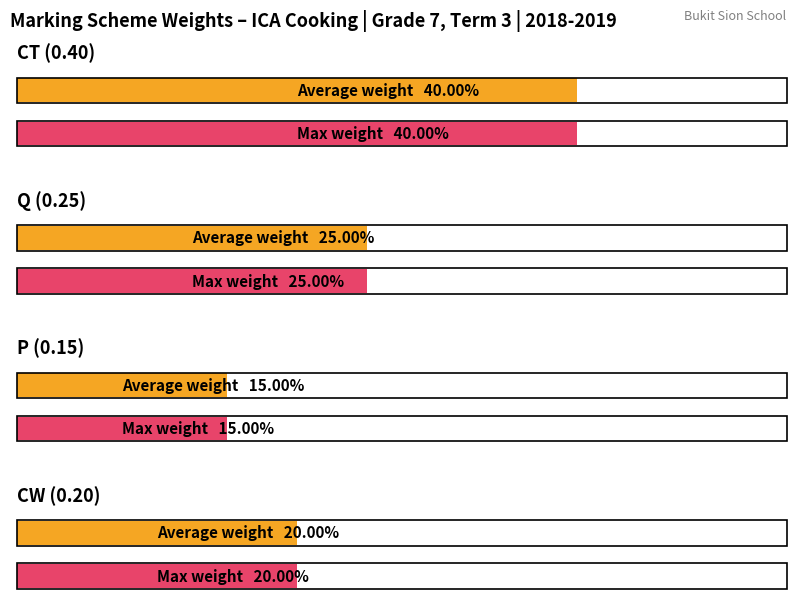

Between CT and Q, which is larger?

CT